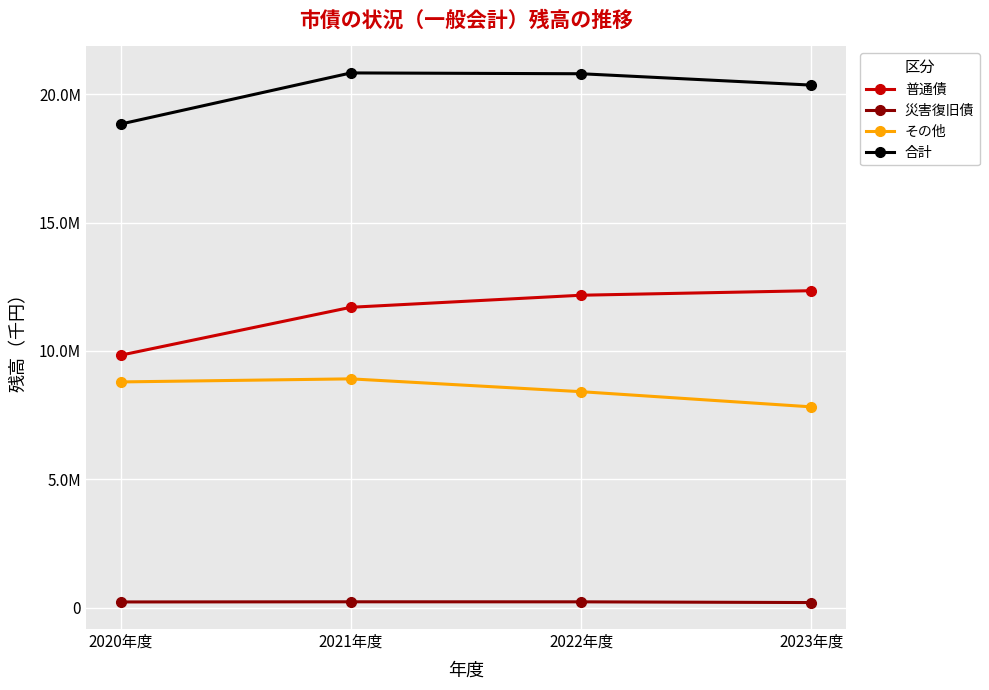

What is the total value across all series at 2021年度?

41667548